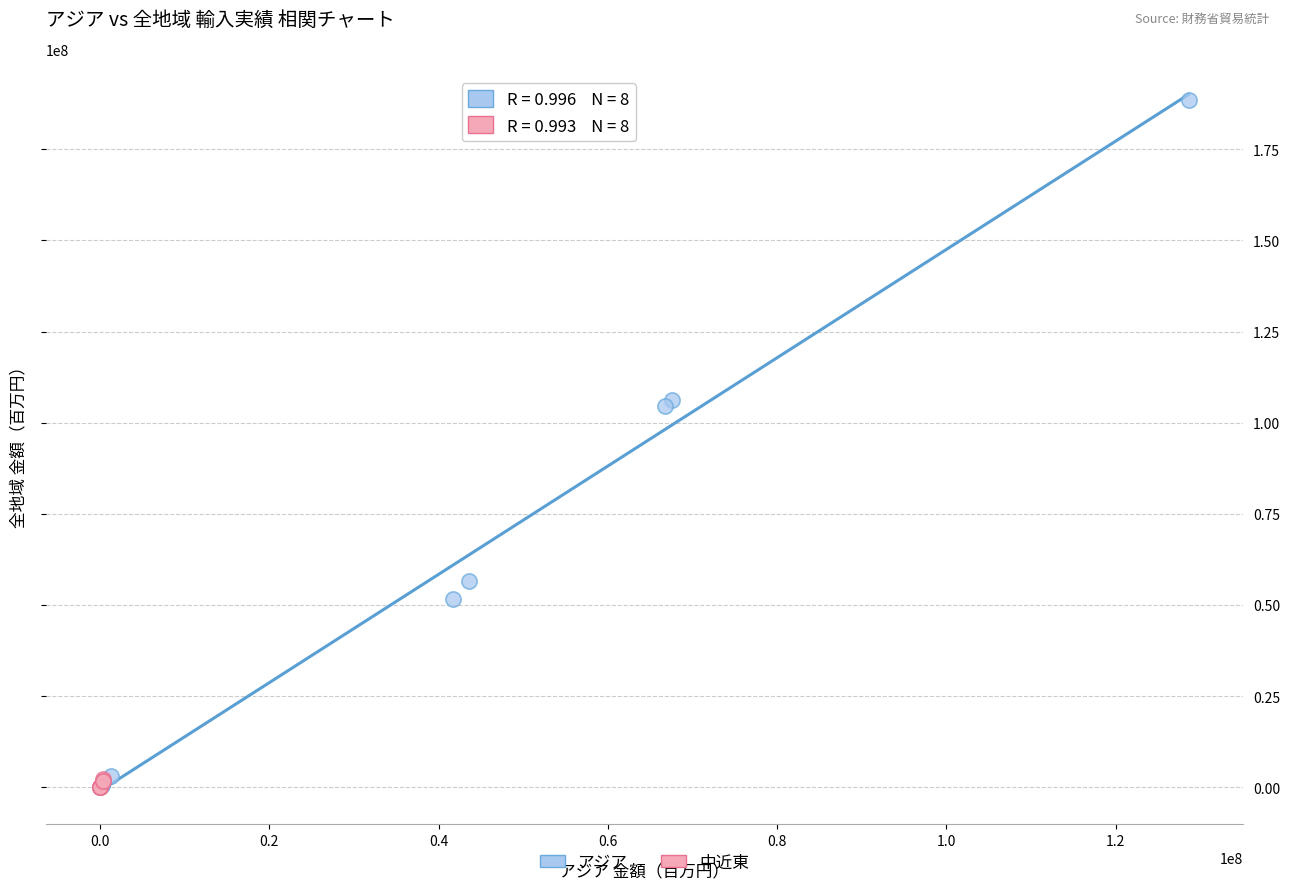

Which series has the largest Y range (max minus min)?

アジア